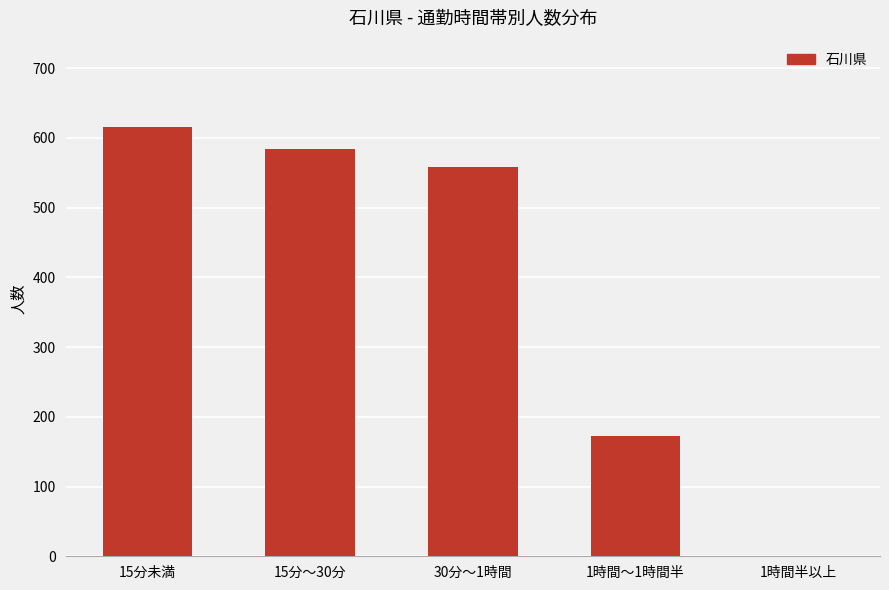

What is the difference between the values at 15分～30分 and 1時間半以上?

584